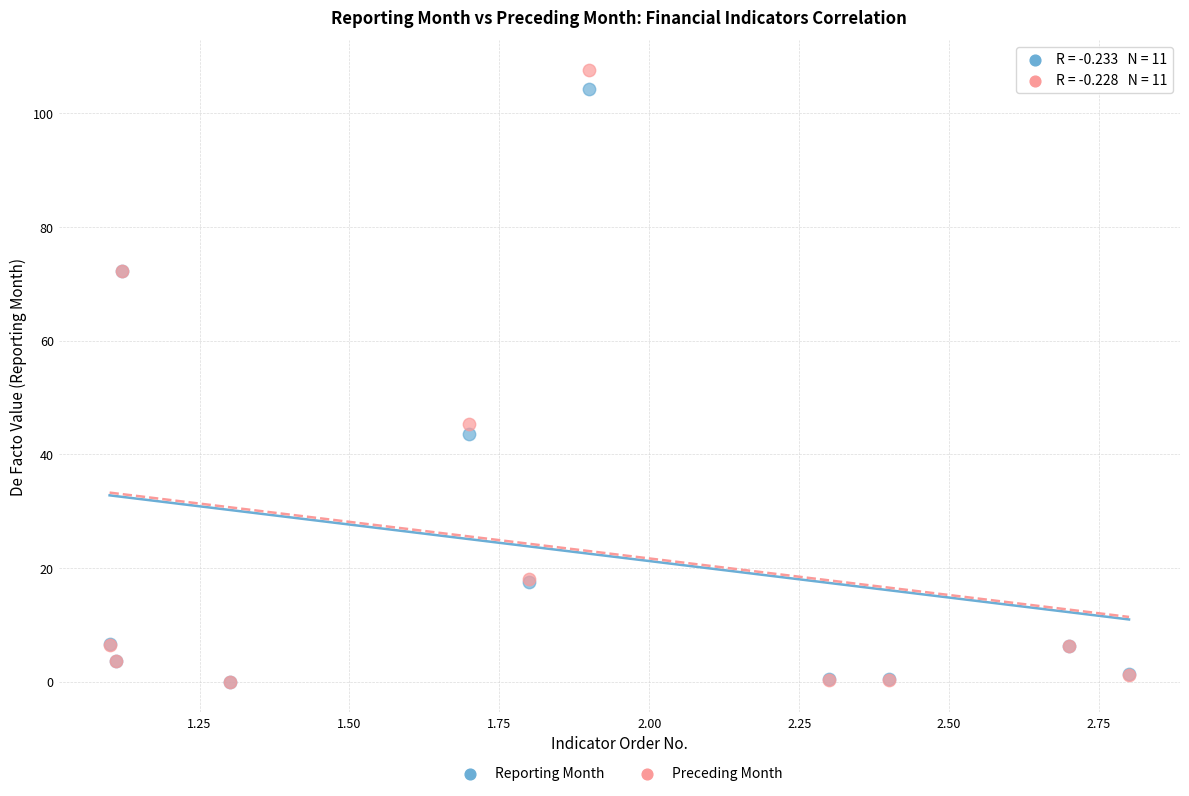

Which series has the widest spread of Y values?

Preceding Month